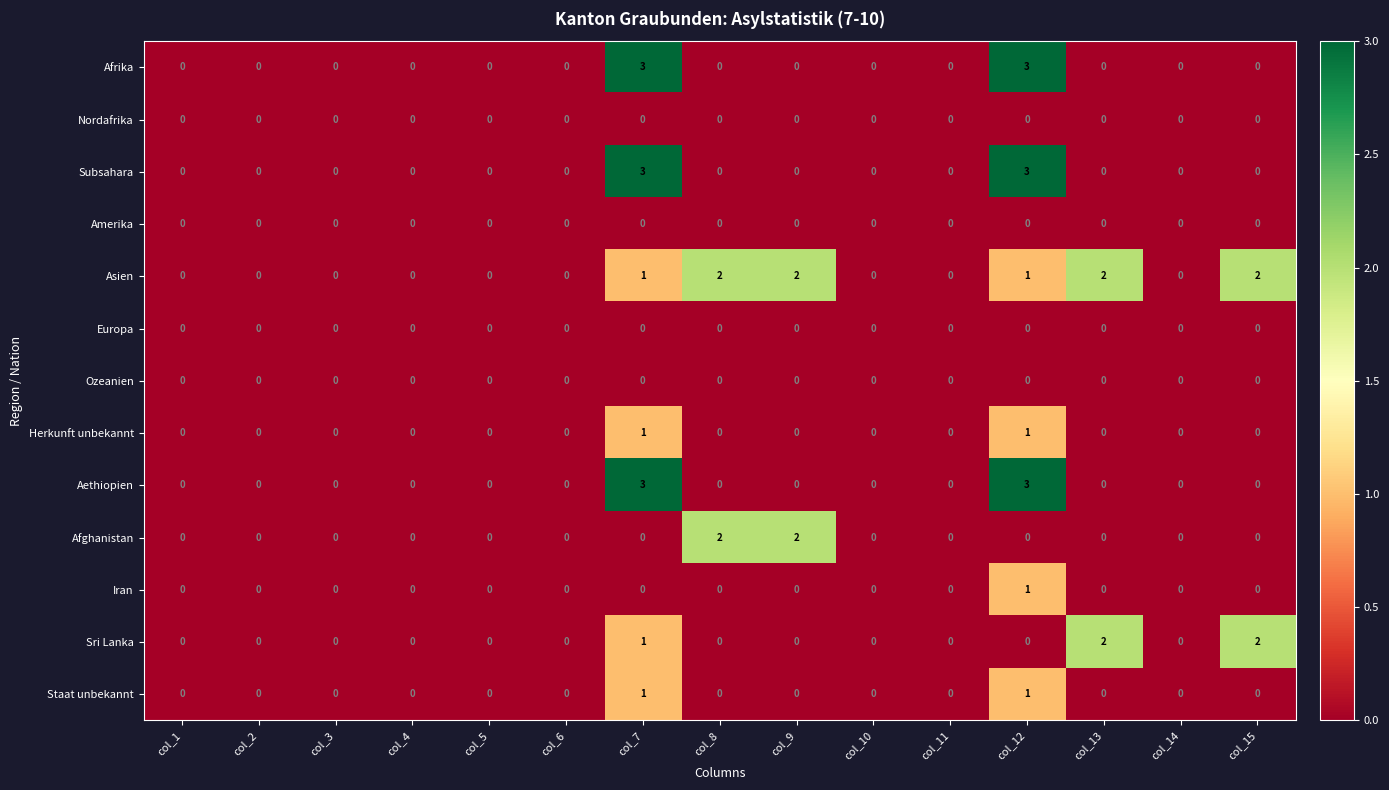

Count the number of categories in the chart.

15